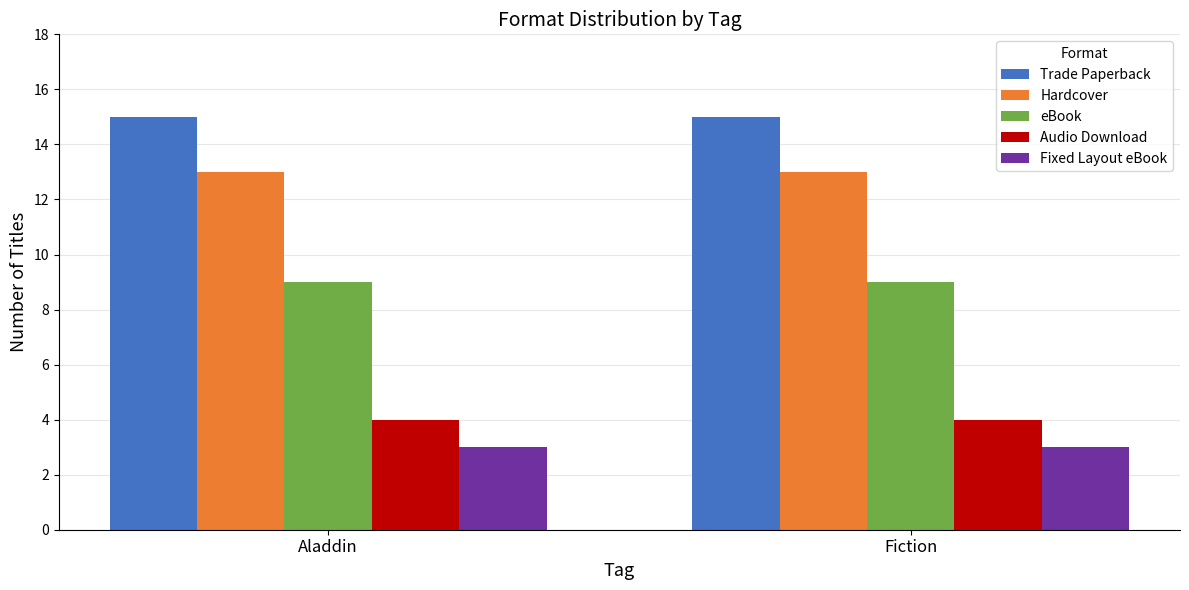

What is the average value of the eBook series?

9